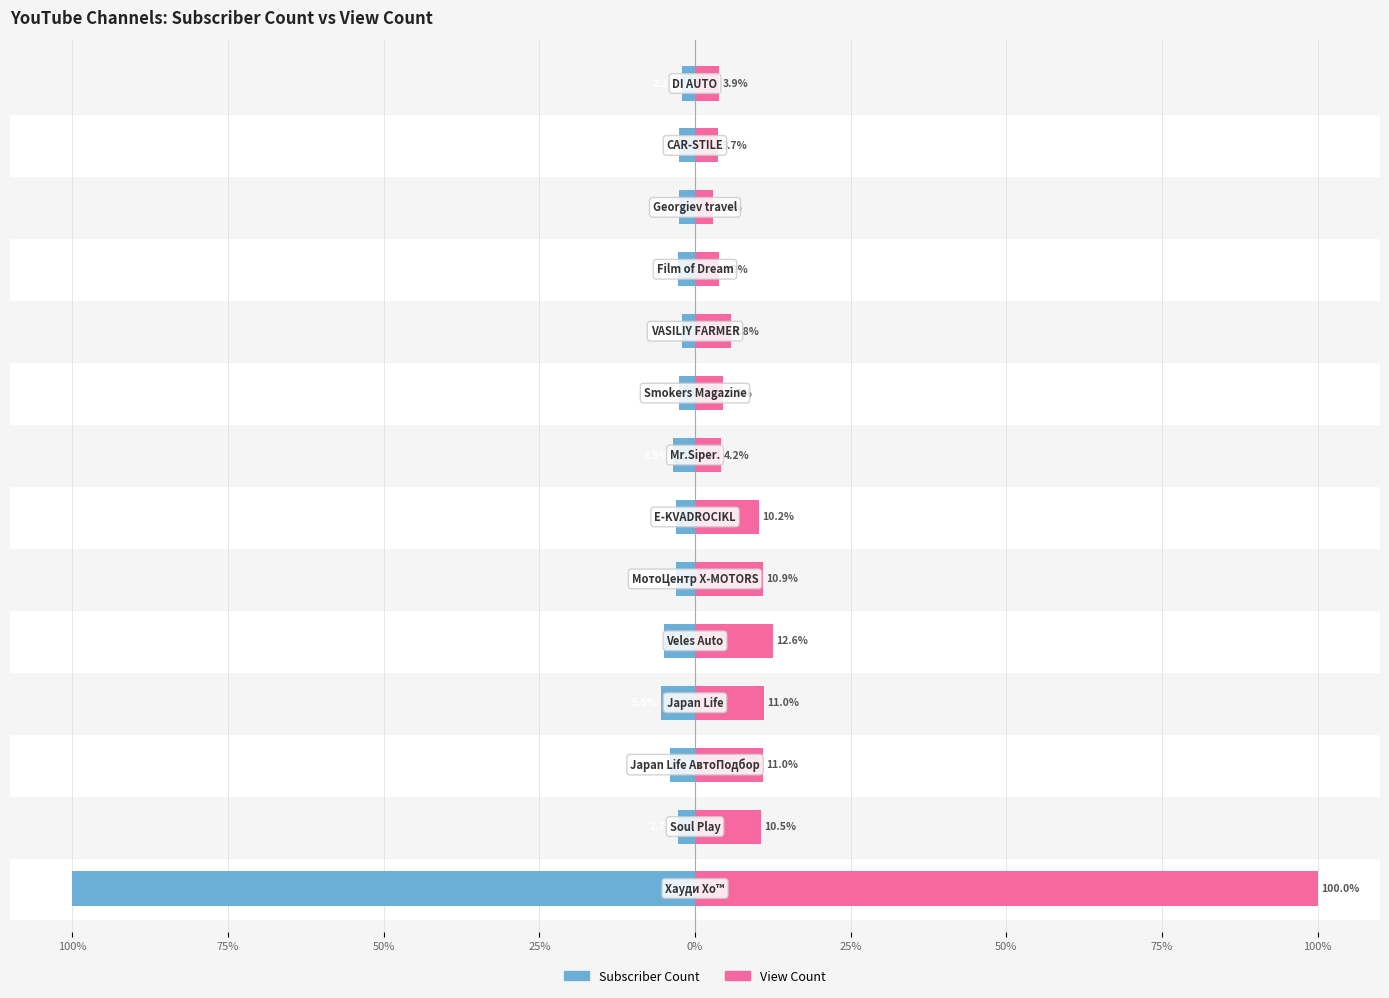

True or false: Subscriber Count has a value of -100.0 at 100%.

True